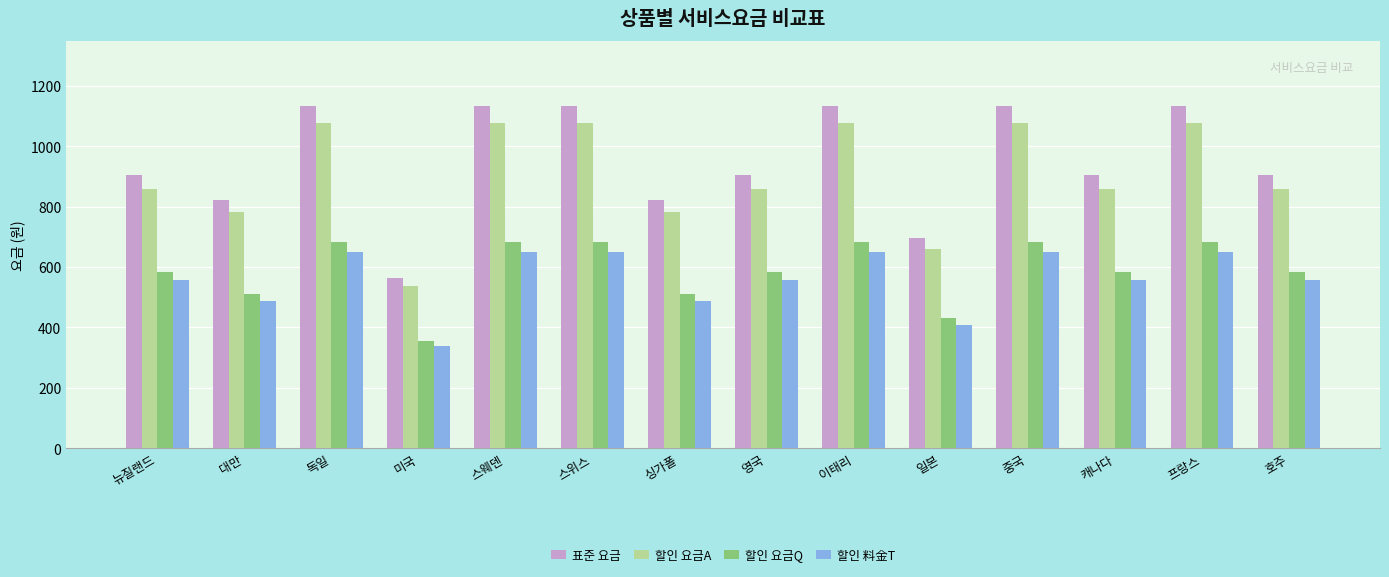

Which series has the widest spread of values?

표준 요금